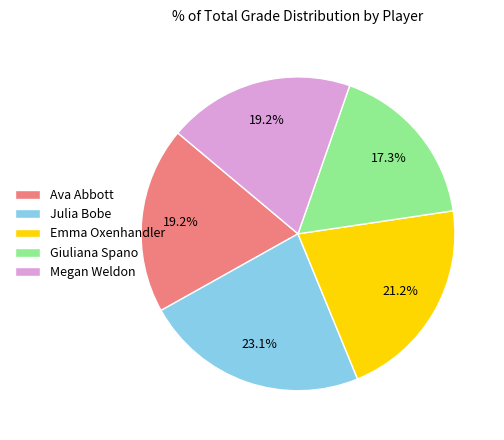

To the nearest percent, what percentage of the pie is Julia Bobe?

23%